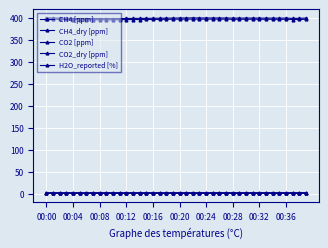

True or false: H2O_reported [%] and CH4_dry [ppm] cross at least once.

False